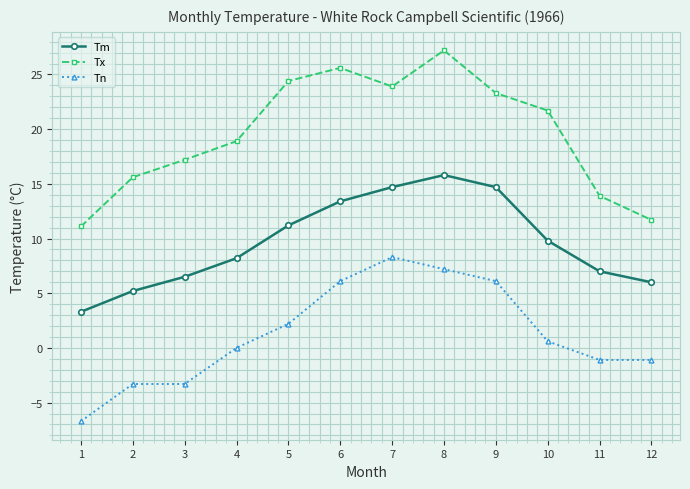

Reading right to left, extract all data points from this chart.

Tm: 6.0	7.0	9.8	14.7	15.8	14.7	13.4	11.2	8.2	6.5	5.2	3.3
Tx: 11.7	13.9	21.7	23.3	27.2	23.9	25.6	24.4	18.9	17.2	15.6	11.1
Tn: -1.1	-1.1	0.6	6.1	7.2	8.3	6.1	2.2	0.0	-3.3	-3.3	-6.7